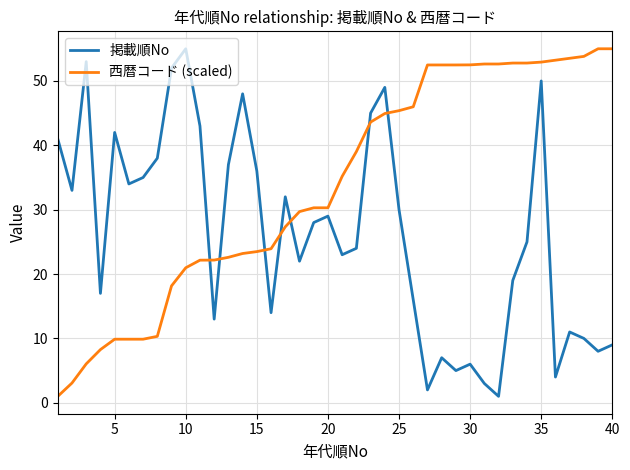

What is the minimum value shown in the chart?

1.0